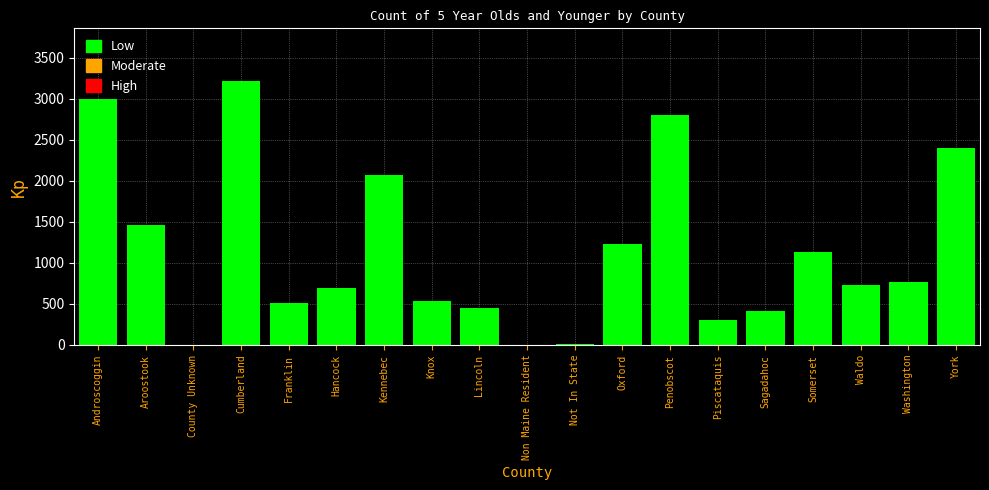

Which has a higher value, Cumberland or Penobscot?

Cumberland